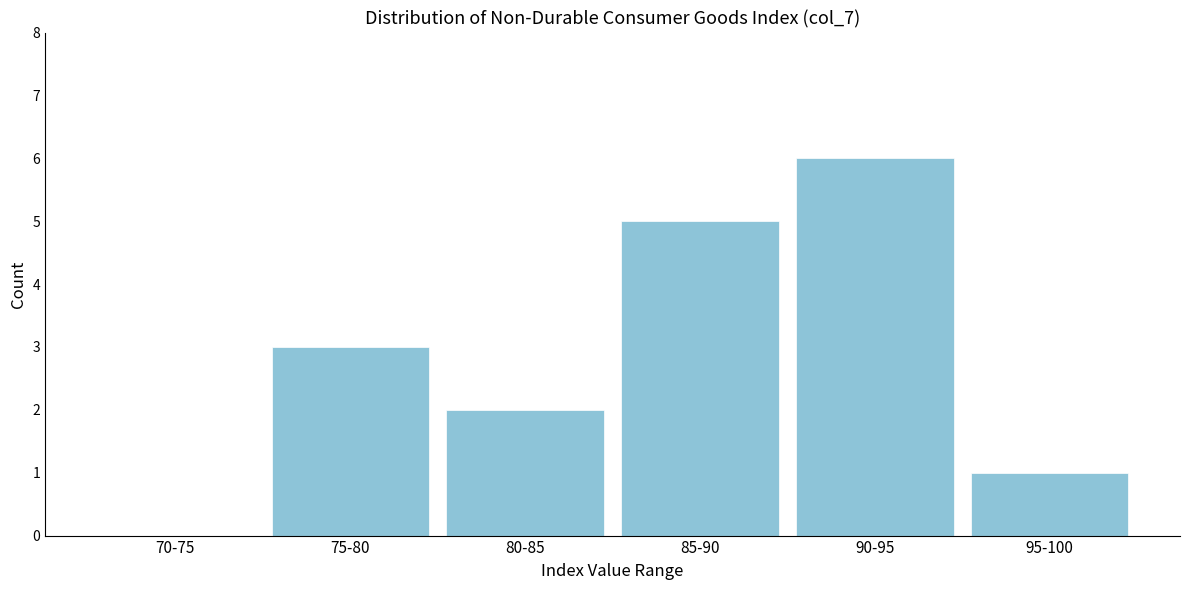

Reading right to left, transcribe all the data shown in this chart.

95-100=1	90-95=6	85-90=5	80-85=2	75-80=3	70-75=0